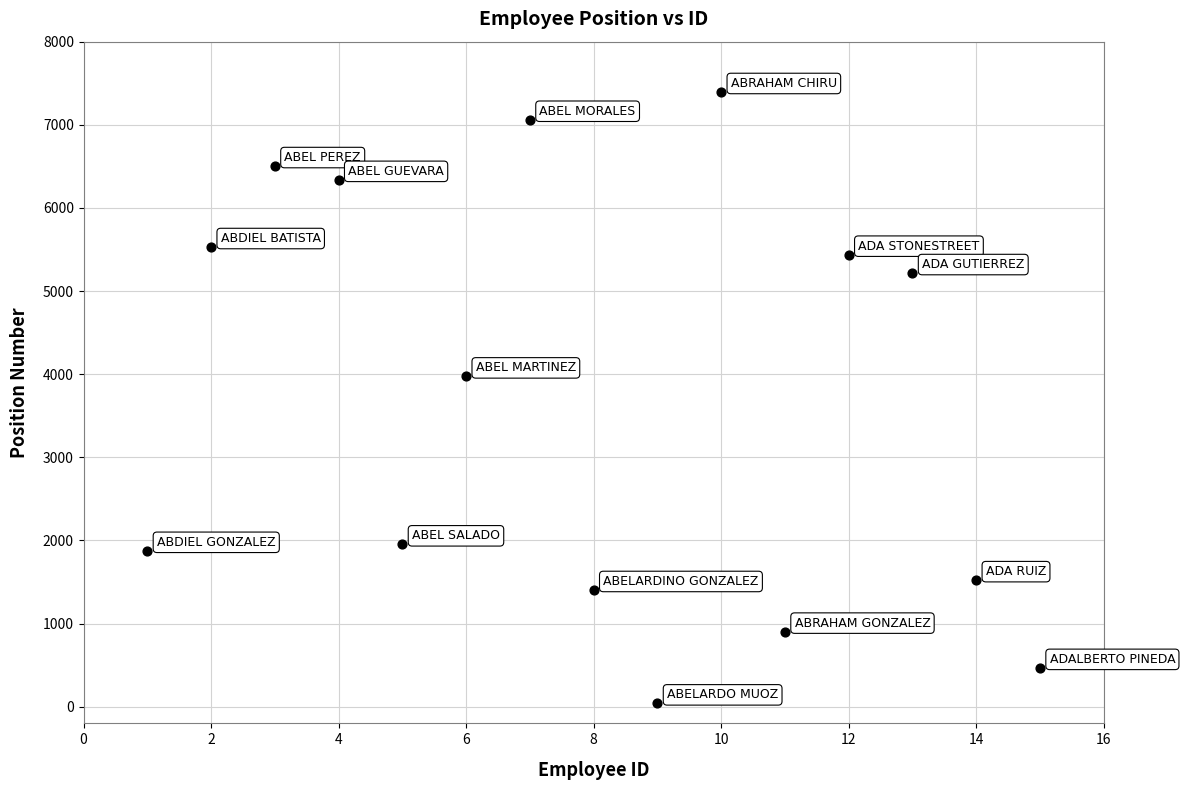

What Y value in the scatter plot is closest to 3718?

3974